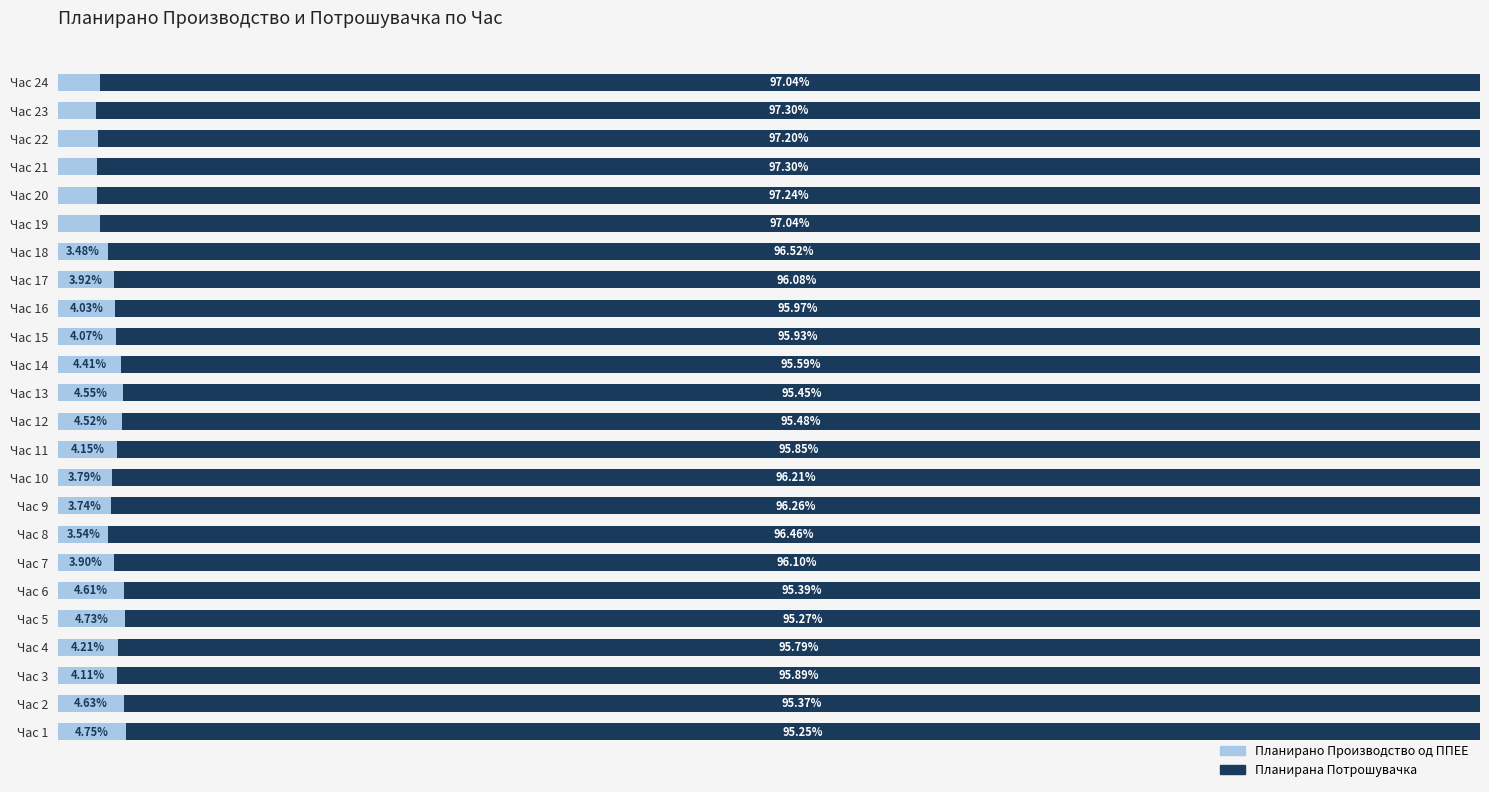

What is the label of the 16th bar from the right?

8